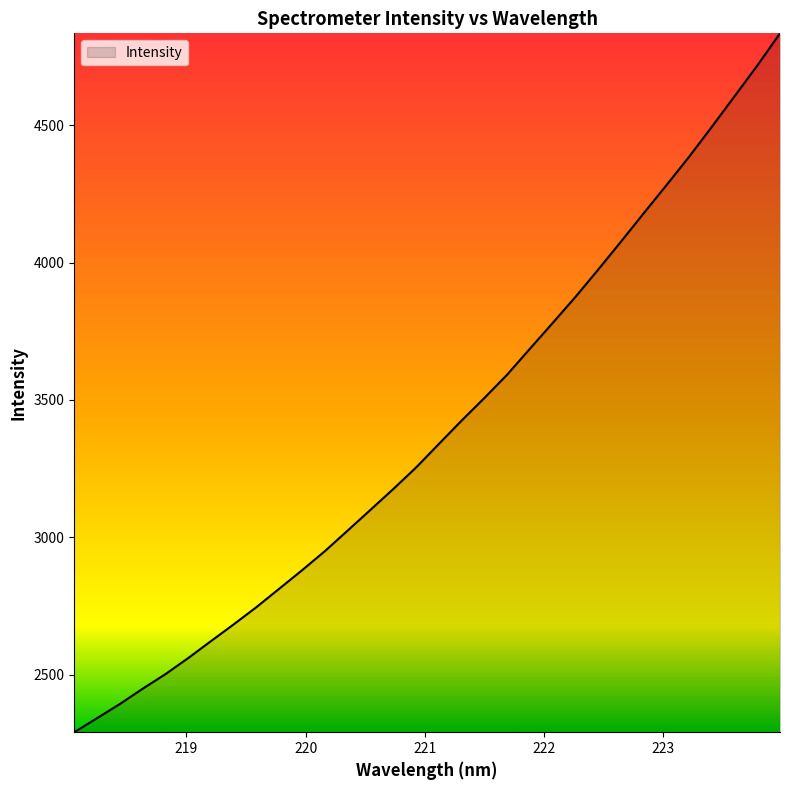

What is the difference between the maximum and minimum values?

2543.5